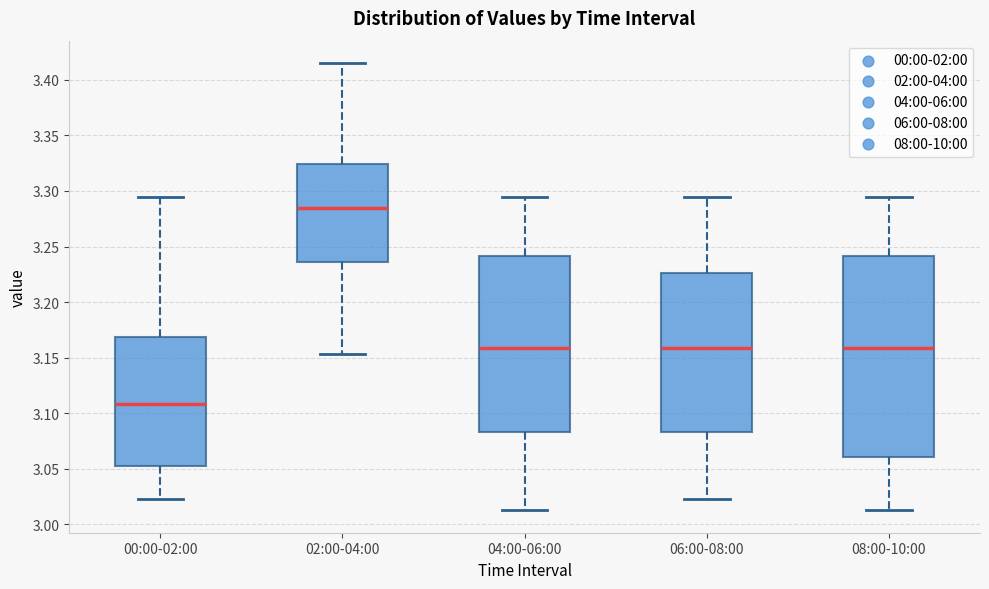

Where does the upper whisker of the box for 00:00-02:00 end on the y-axis? The values are not printed on the chart, so give them approximately, as read against the axis.

3.295